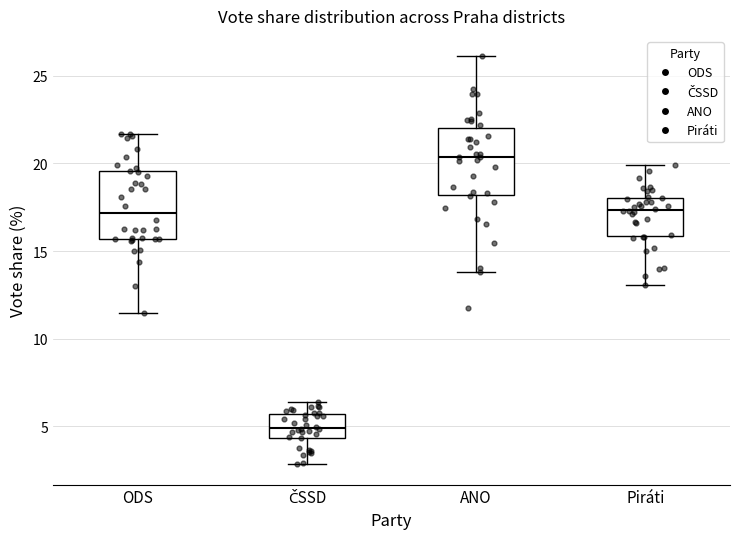

Reading left to right, read every box against the y-axis: the position of its median line, the range the box covers, and the ends of its whiskers. The values are not printed on the chart, so give them approximately, as read against the axis.

ODS: median 17.0, box 15.5 to 19.5, whiskers 11.5 to 21.5
ČSSD: median 5.0, box 4.5 to 5.5, whiskers 3.0 to 6.5
ANO: median 20.5, box 18.0 to 22.0, whiskers 14.0 to 26.0
Piráti: median 17.5, box 16.0 to 18.0, whiskers 13.0 to 20.0